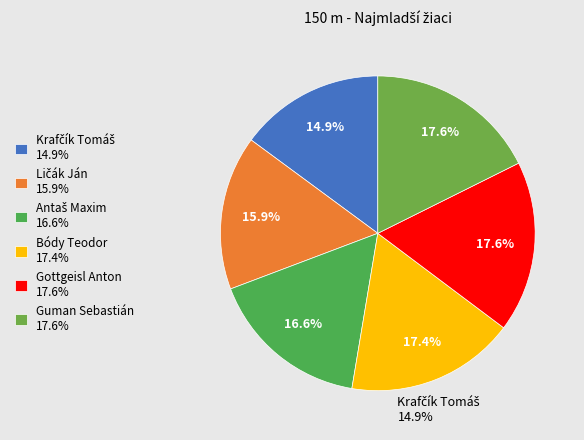

What percentage is the Bódy Teodor slice, to the nearest percent?

17%